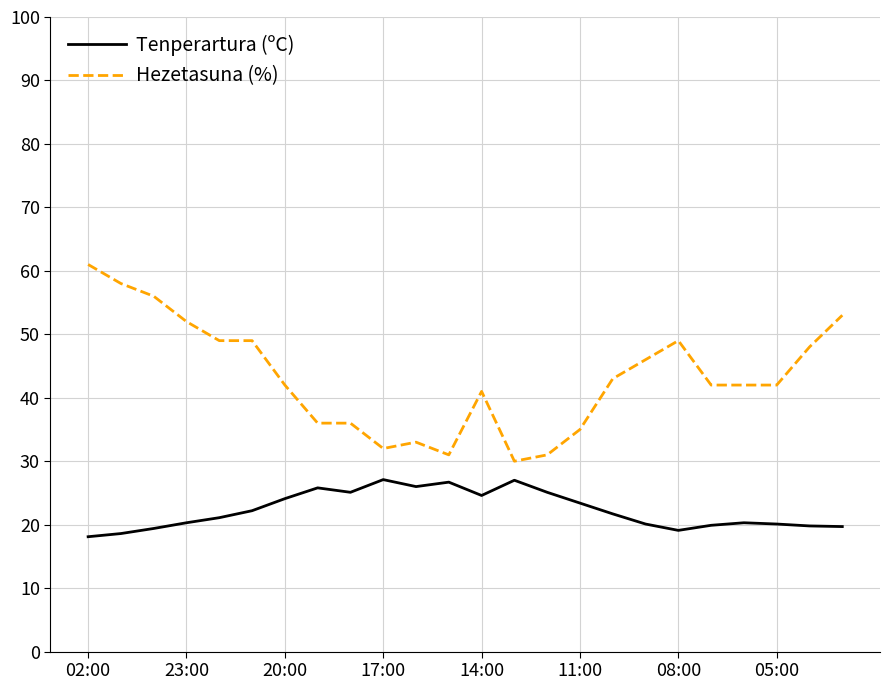

Rank the series by their maximum value, from highest to lowest.

Hezetasuna (%), Tenperartura (ºC)